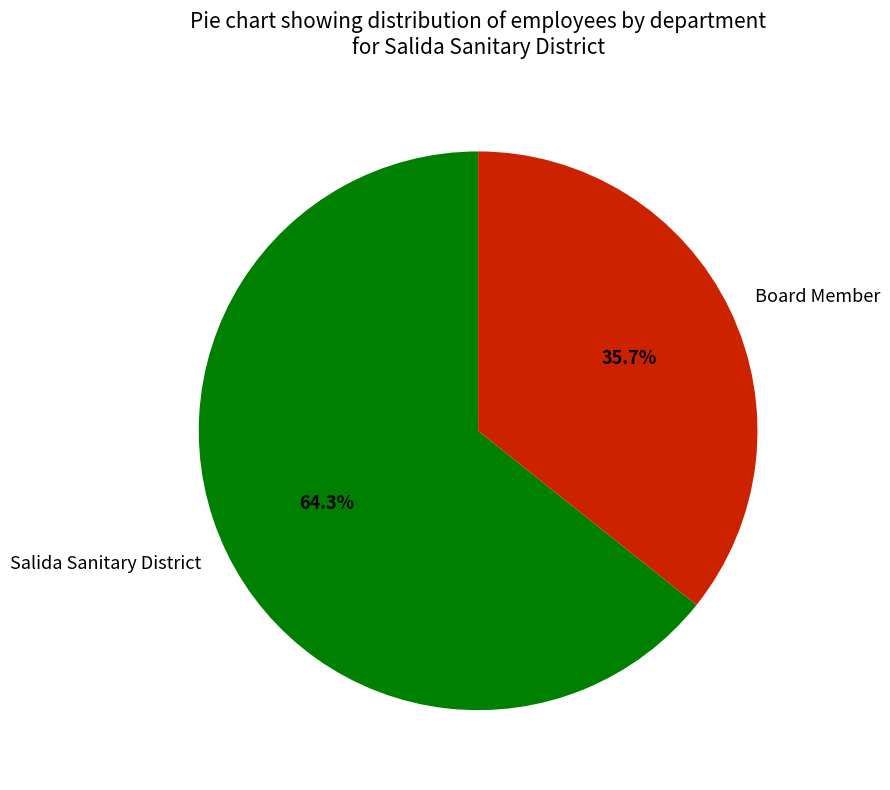

Is there a majority slice in this chart?

Yes